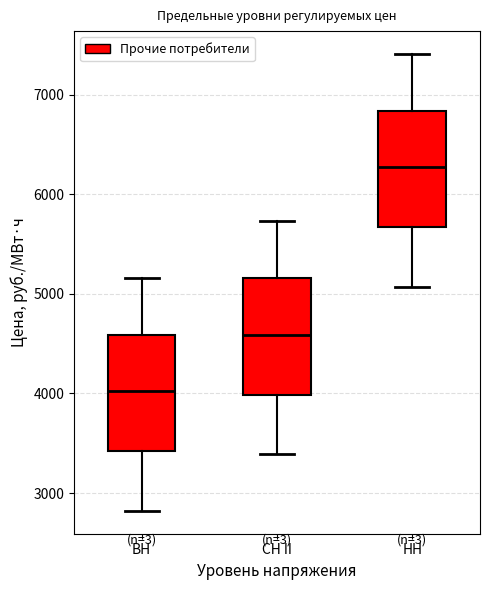

Which box's median line is the lowest?

ВН